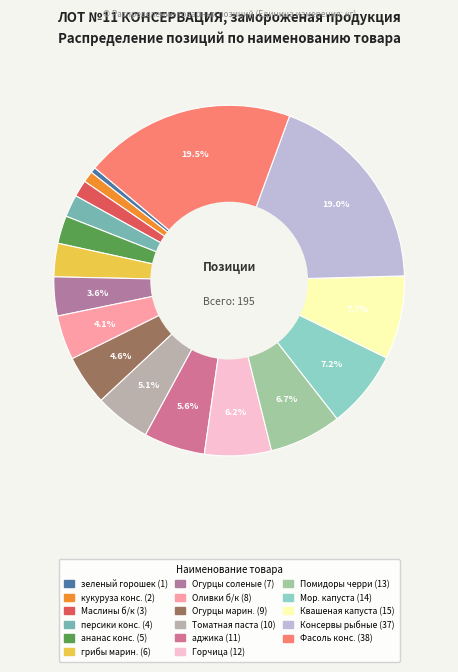

How many segments does this pie chart have?

17